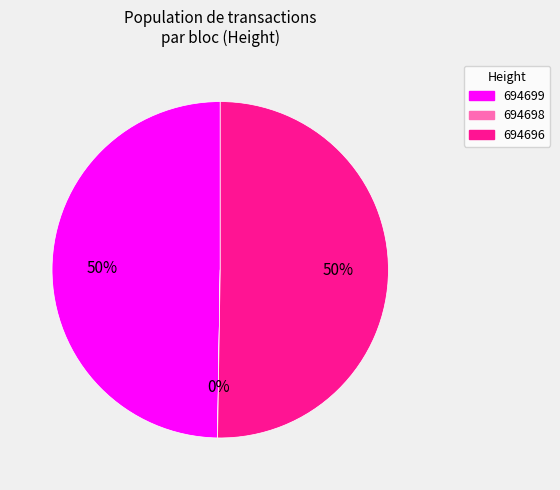

Combined, do 694696 and 694699 account for over 50%?

Yes